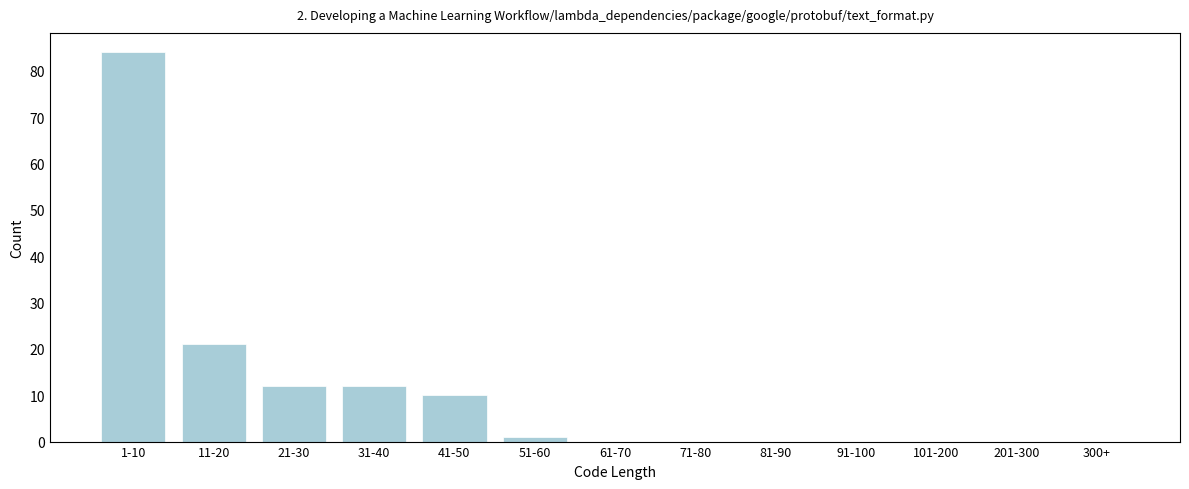

Reading left to right, transcribe all the data shown in this chart.

1-10=84	11-20=21	21-30=12	31-40=12	41-50=10	51-60=1	61-70=0	71-80=0	81-90=0	91-100=0	101-200=0	201-300=0	300+=0